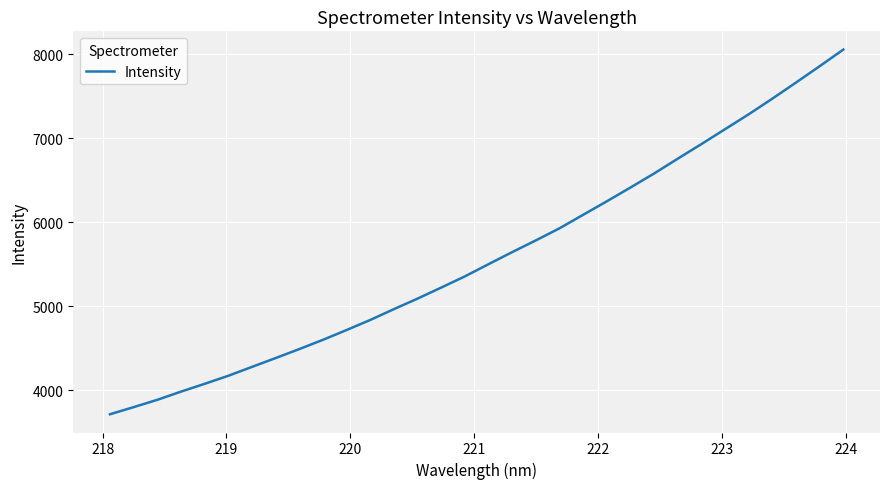

What is the smallest value displayed?

3716.2